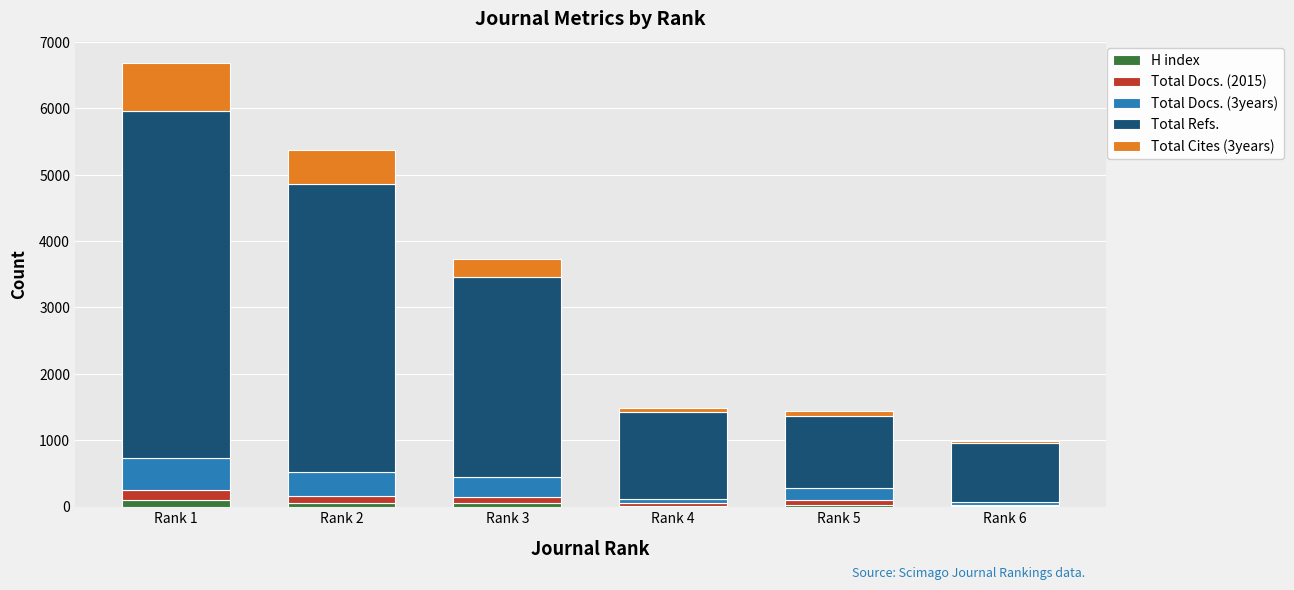

How many data points does each series have?

6